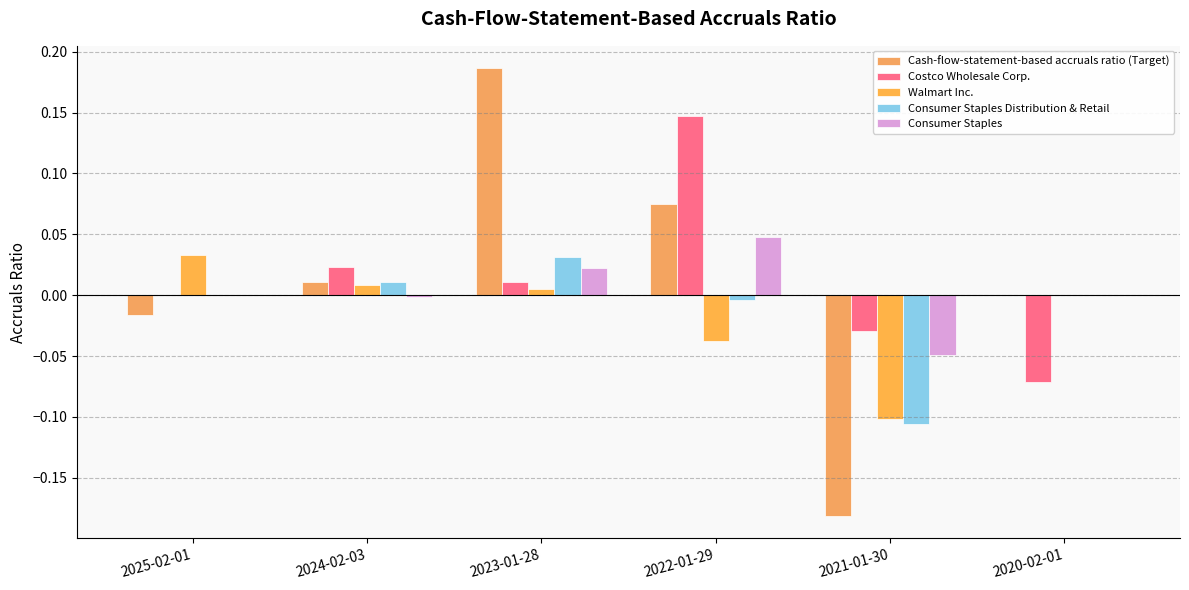

Does the chart contain stacked bars?

No